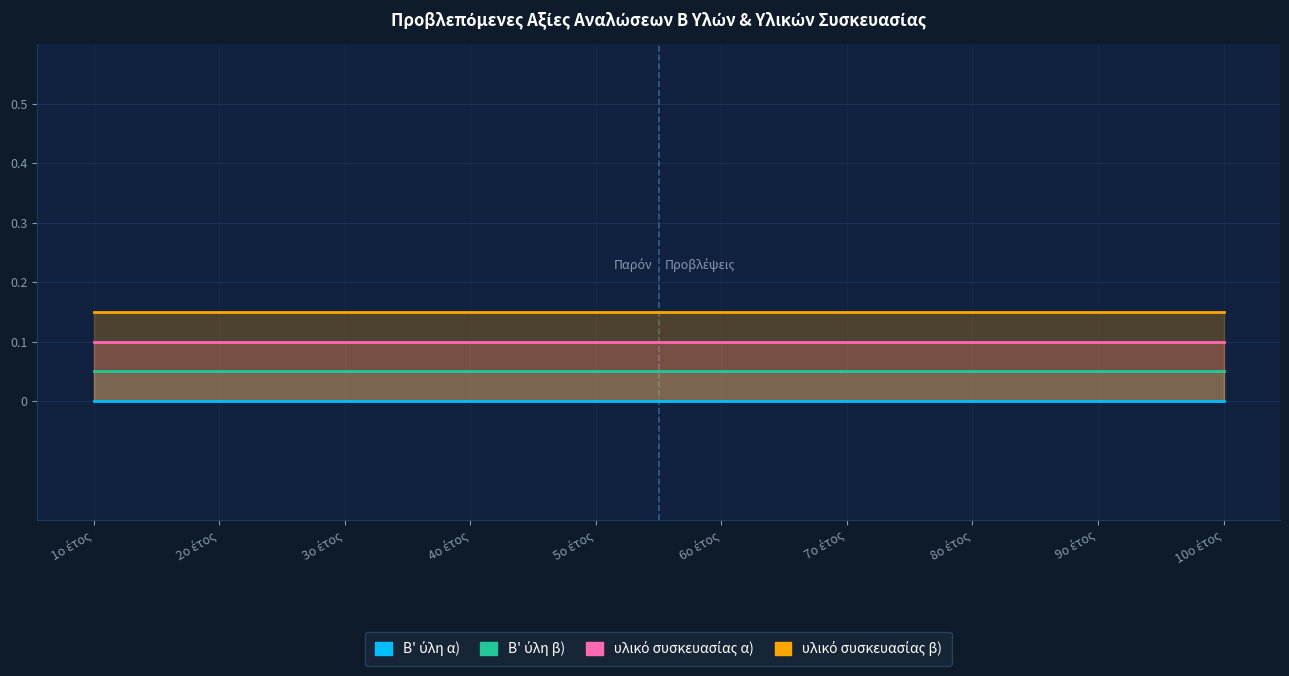

Rank the series by their average value, from lowest to highest.

Β' ύλη α), Β' ύλη β), υλικό συσκευασίας α), υλικό συσκευασίας β)